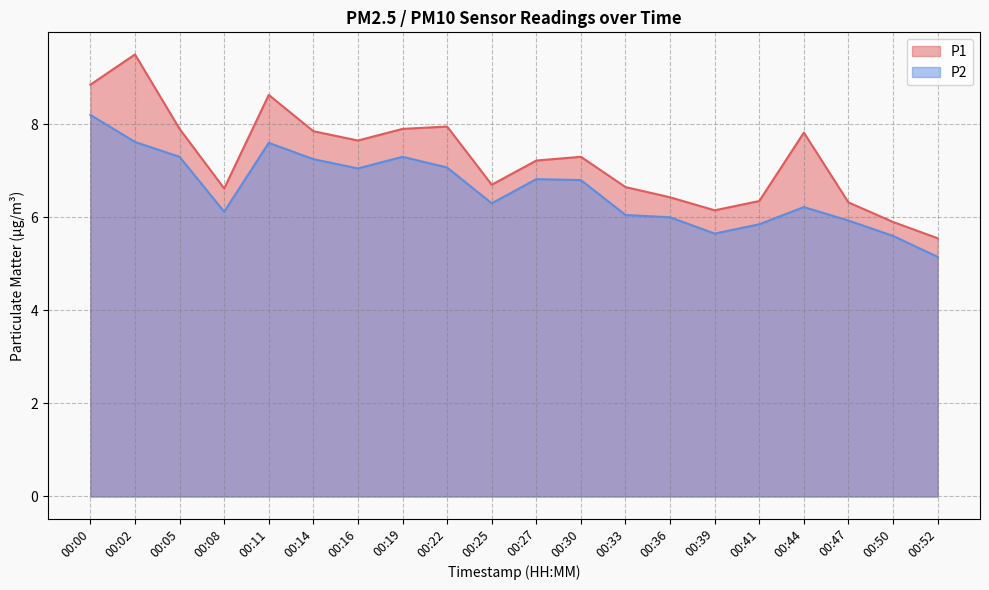

Reading left to right, what are all the values shown in this chart?

P1: 00:00=8.8	00:02=9.5	00:05=7.9	00:08=6.6	00:11=8.6	00:14=7.8	00:16=7.7	00:19=7.9	00:22=8.0	00:25=6.7	00:27=7.2	00:30=7.3	00:33=6.7	00:36=6.4	00:39=6.2	00:41=6.3	00:44=7.8	00:47=6.3	00:50=5.9	00:52=5.5
P2: 00:00=8.2	00:02=7.6	00:05=7.3	00:08=6.1	00:11=7.6	00:14=7.2	00:16=7.0	00:19=7.3	00:22=7.1	00:25=6.3	00:27=6.8	00:30=6.8	00:33=6.0	00:36=6.0	00:39=5.7	00:41=5.8	00:44=6.2	00:47=5.9	00:50=5.6	00:52=5.2